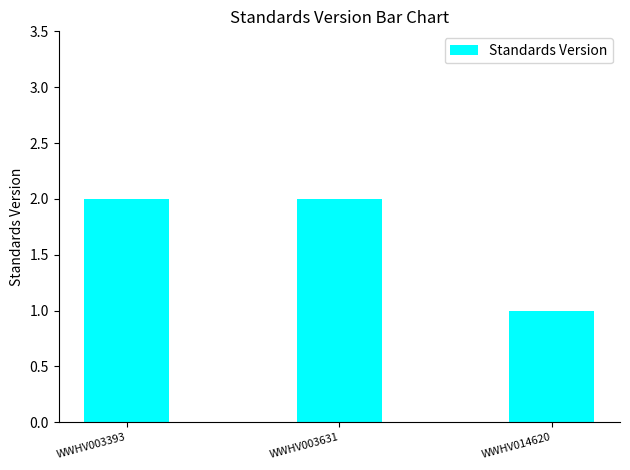

At which category does the chart reach its minimum across all series?

WWHV014620